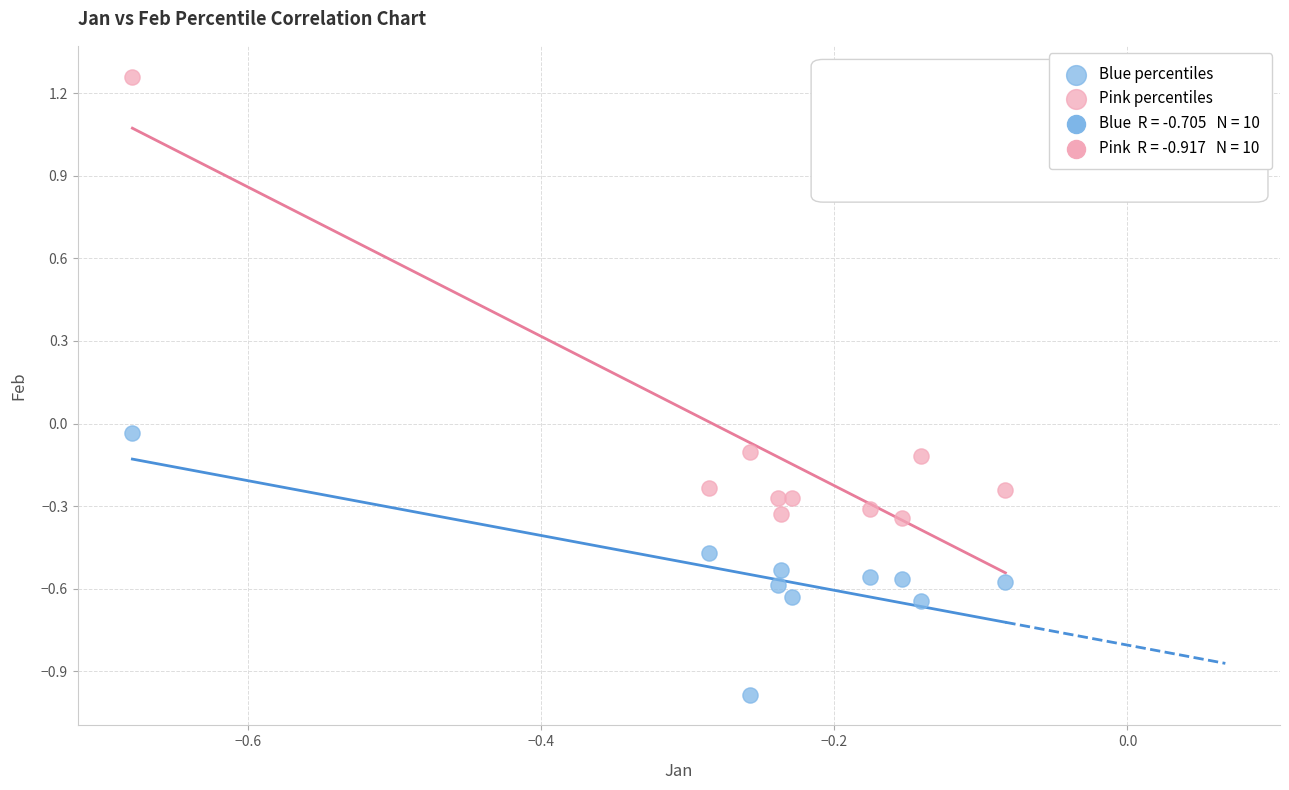

Which series reaches the maximum Y coordinate?

Pink percentiles